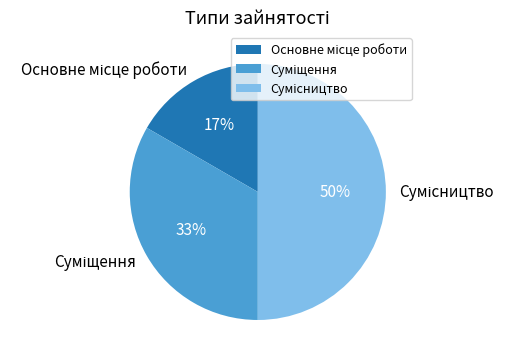

Which slice is the smallest?

Основне місце роботи